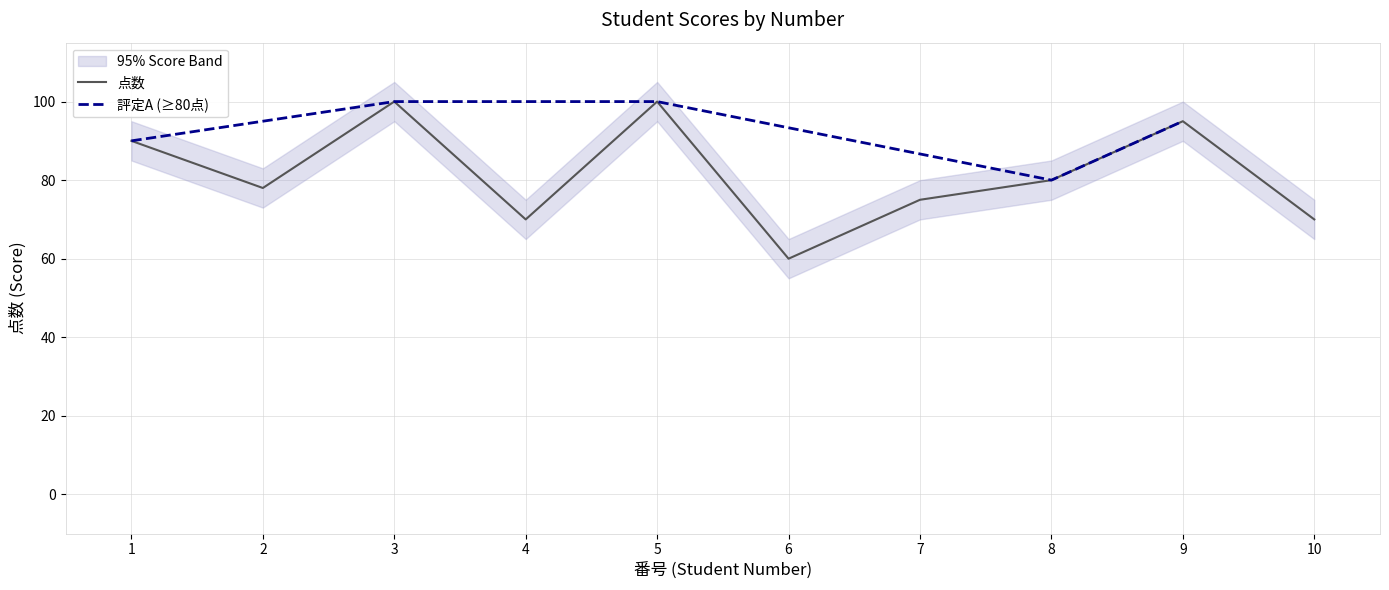

What is the difference between the maximum and minimum values?

40